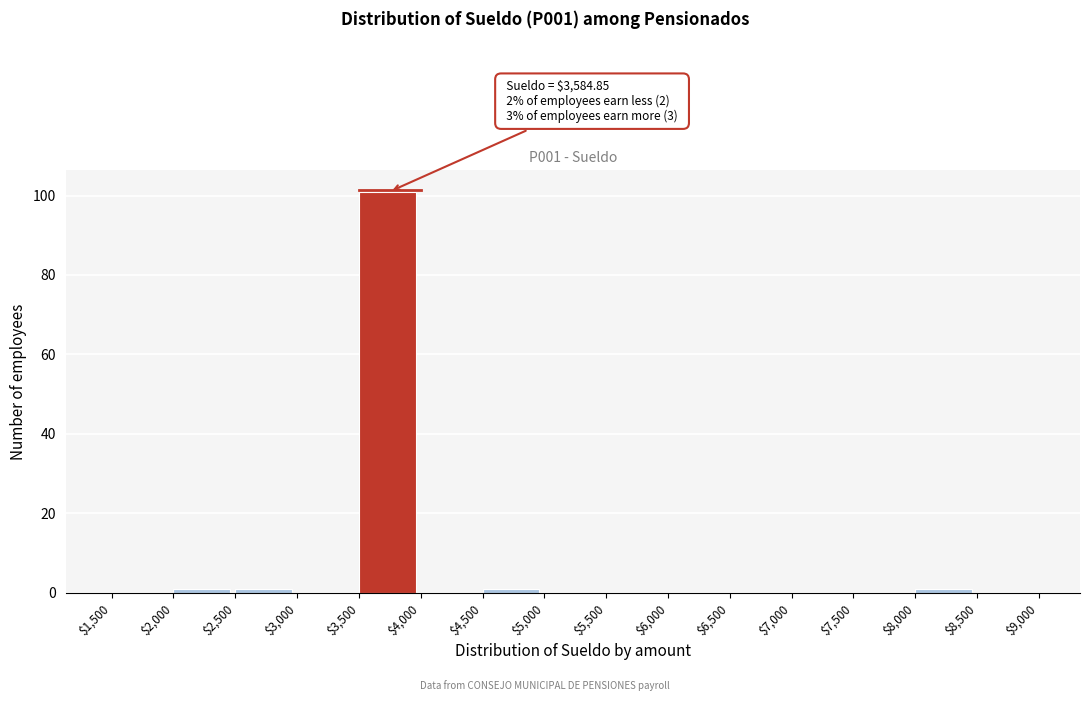

Over which range of the x-axis is the bar tallest?

$3,500 to $4,000